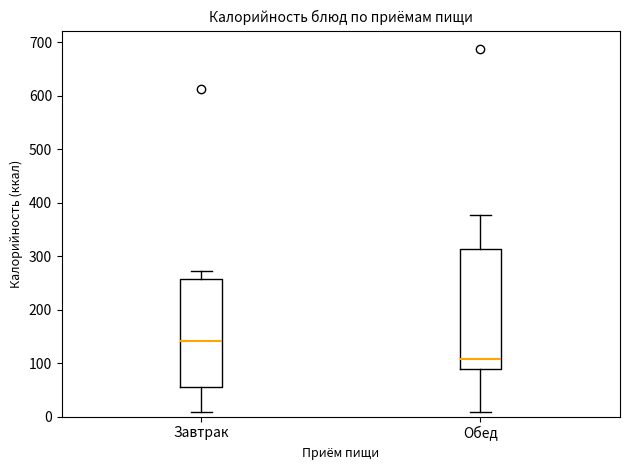

Reading left to right, transcribe this box plot: for each box, give where its median line is, the range the box spans, and where its two whiskers end, as read against the y-axis. The values are not printed on the chart, so give them approximately, as read against the axis.

Завтрак: median 140, box 50 to 260, whiskers 10 to 270
Обед: median 110, box 90 to 310, whiskers 10 to 380